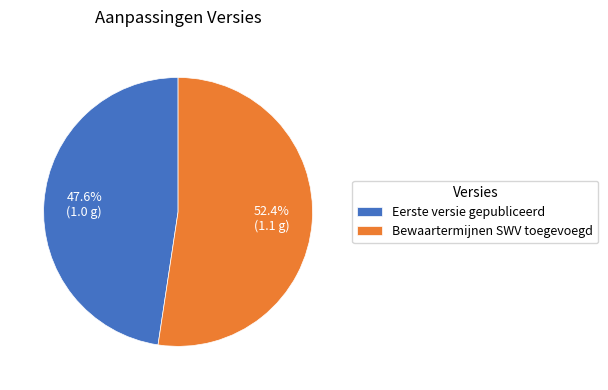

Which category has the biggest portion of the pie?

Bewaartermijnen SWV toegevoegd